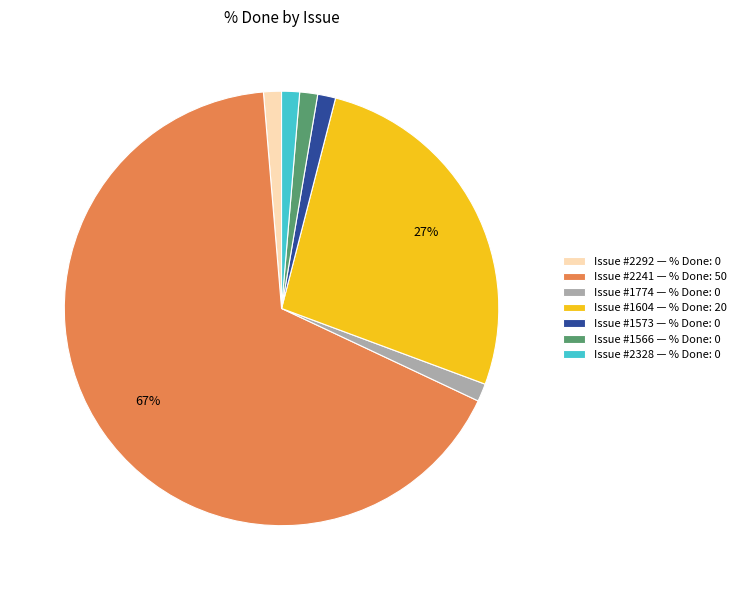

Is the sum of Issue #1604 — % Done: 20 and Issue #1573 — % Done: 0 greater than half?

No